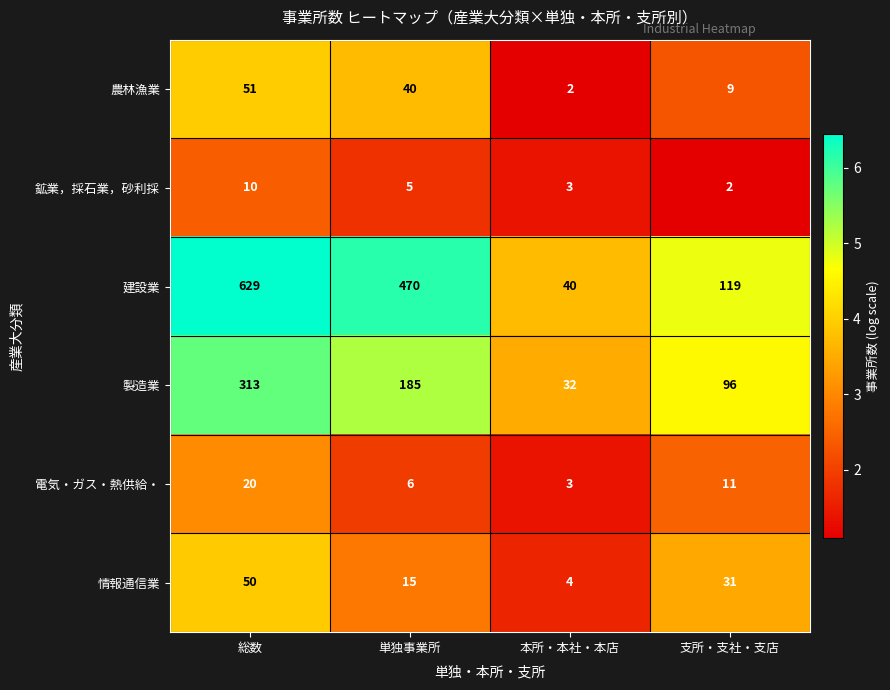

Reading left to right, extract all data points from this chart.

農林漁業: 総数=51	単独事業所=40	本所・本社・本店=2	支所・支社・支店=9
鉱業，採石業，砂利採: 総数=10	単独事業所=5	本所・本社・本店=3	支所・支社・支店=2
建設業: 総数=629	単独事業所=470	本所・本社・本店=40	支所・支社・支店=119
製造業: 総数=313	単独事業所=185	本所・本社・本店=32	支所・支社・支店=96
電気・ガス・熱供給・: 総数=20	単独事業所=6	本所・本社・本店=3	支所・支社・支店=11
情報通信業: 総数=50	単独事業所=15	本所・本社・本店=4	支所・支社・支店=31